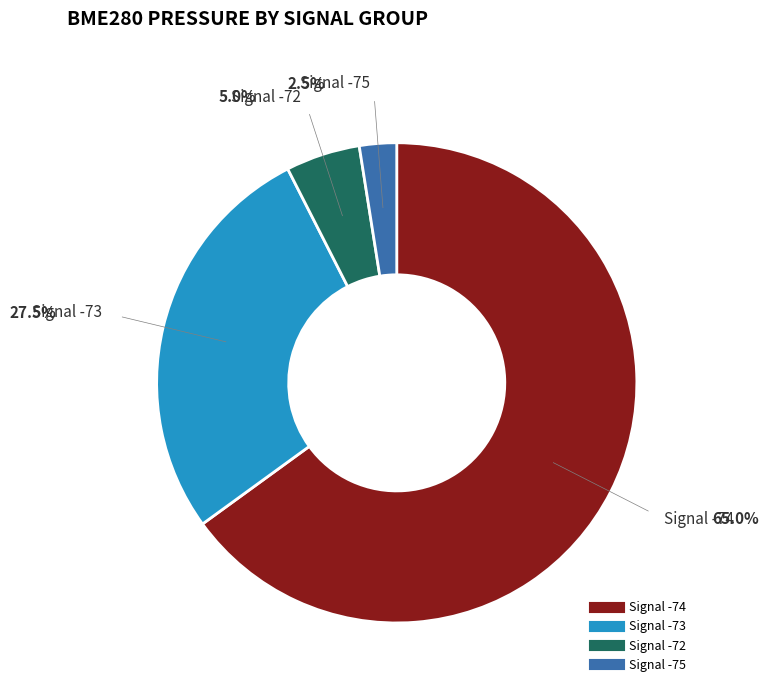

Does 11 represent more than half of the total?

No